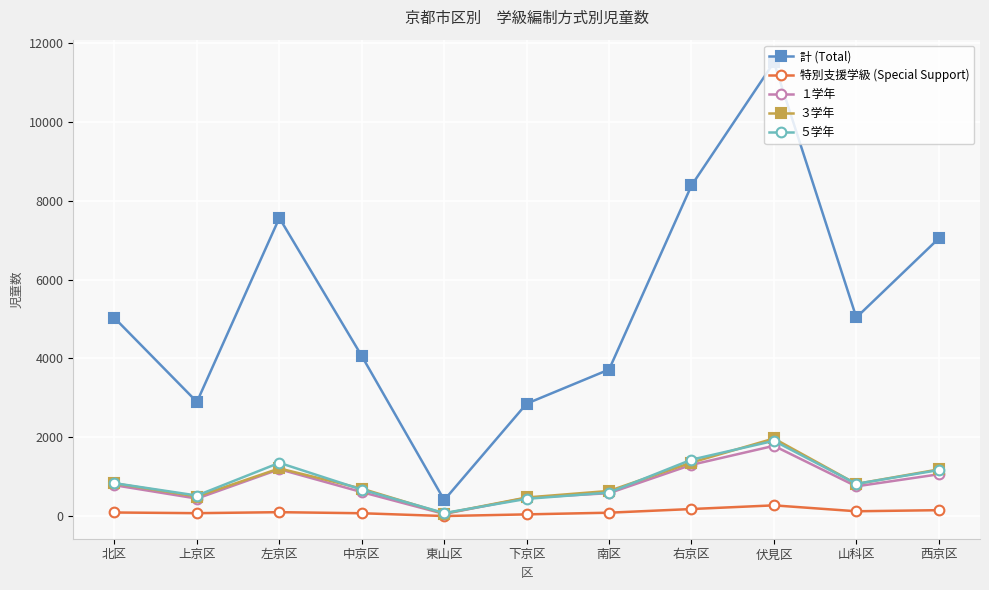

What is the difference between the maximum and minimum values in the １学年 series?

1728